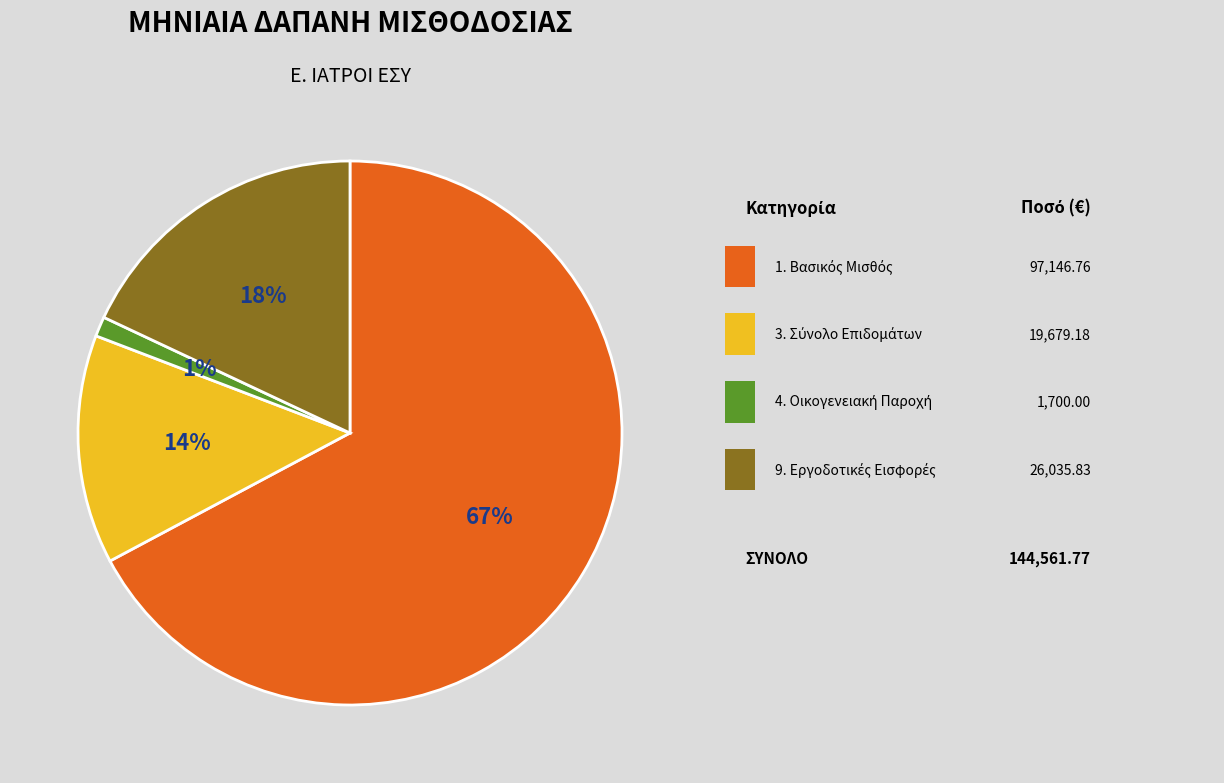

To the nearest percent, what is the average slice percentage?

25%